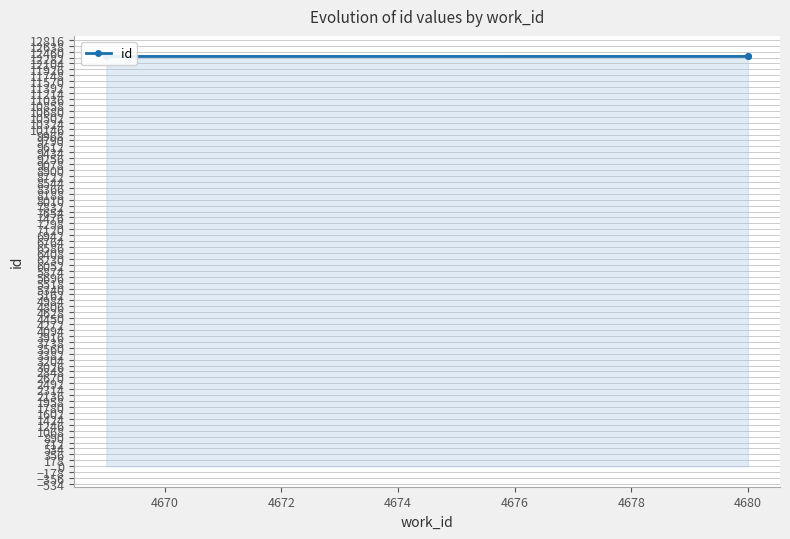

How many values are below 12315?

1